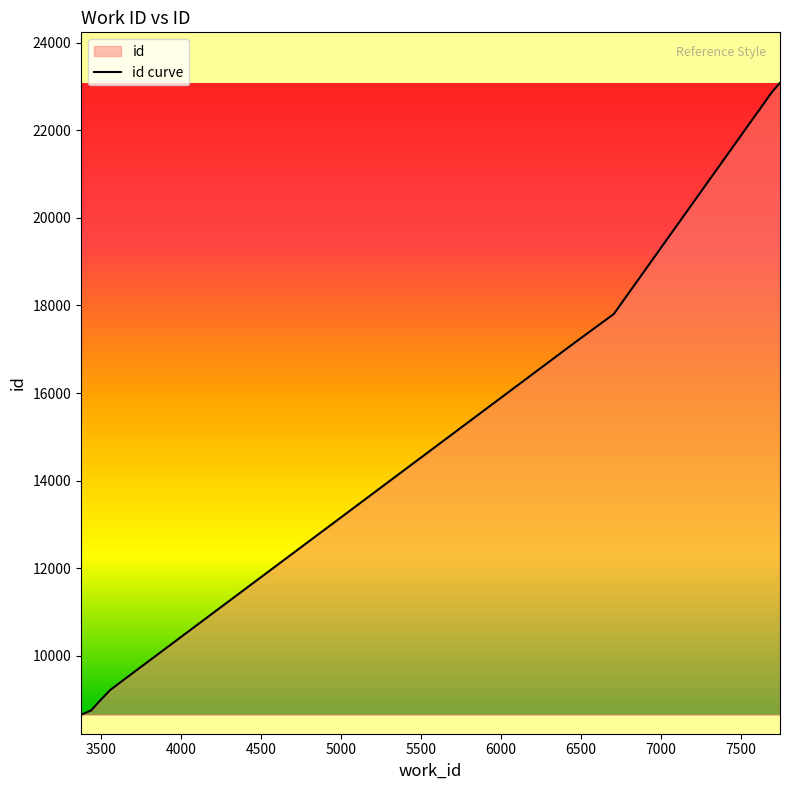

What is the difference between the maximum and minimum values?

14428